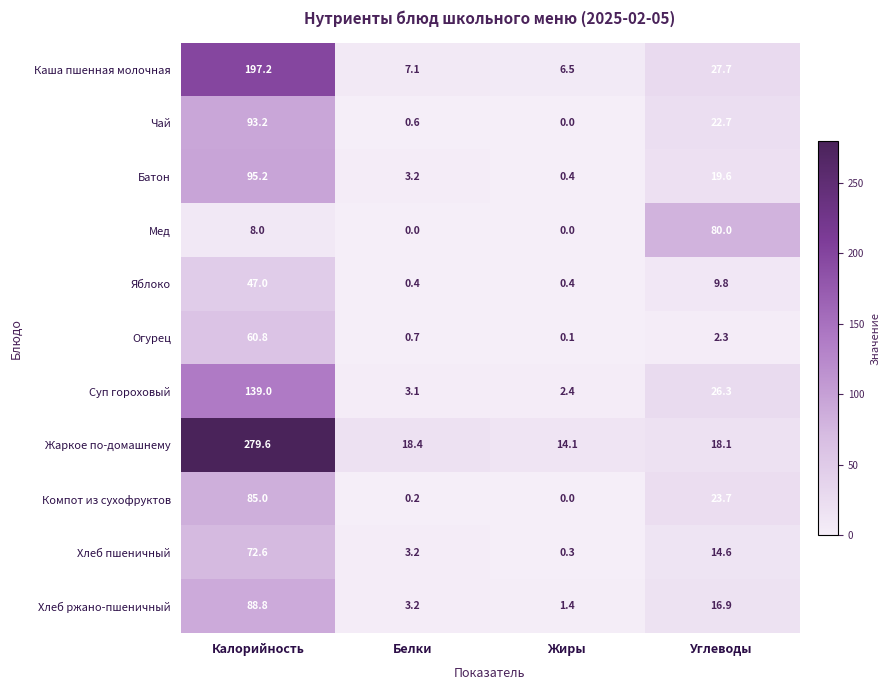

What is the difference between the second highest and minimum values in the Батон series?

19.2